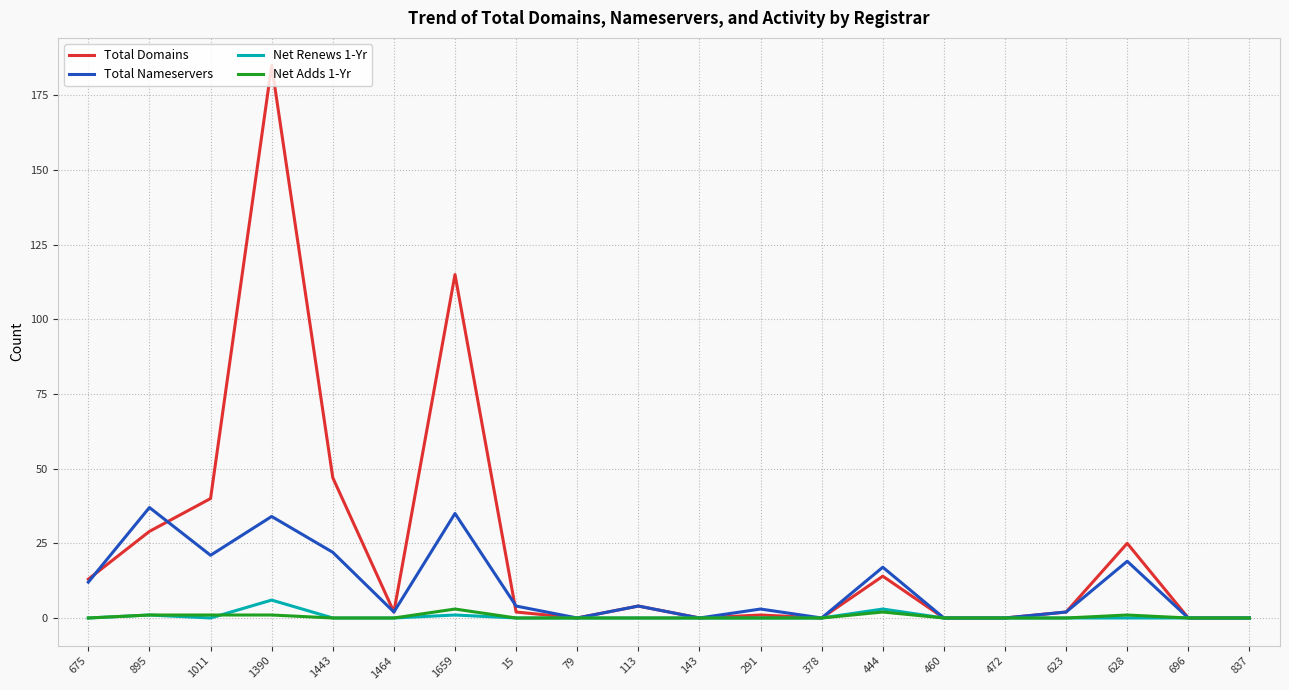

In Total Domains, how many points are higher than both neighbors (excluding endpoints)?

6